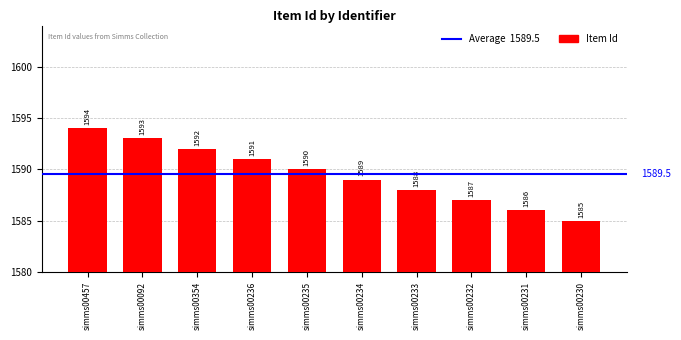

The value at simms00235 is 2105. True or false?

False